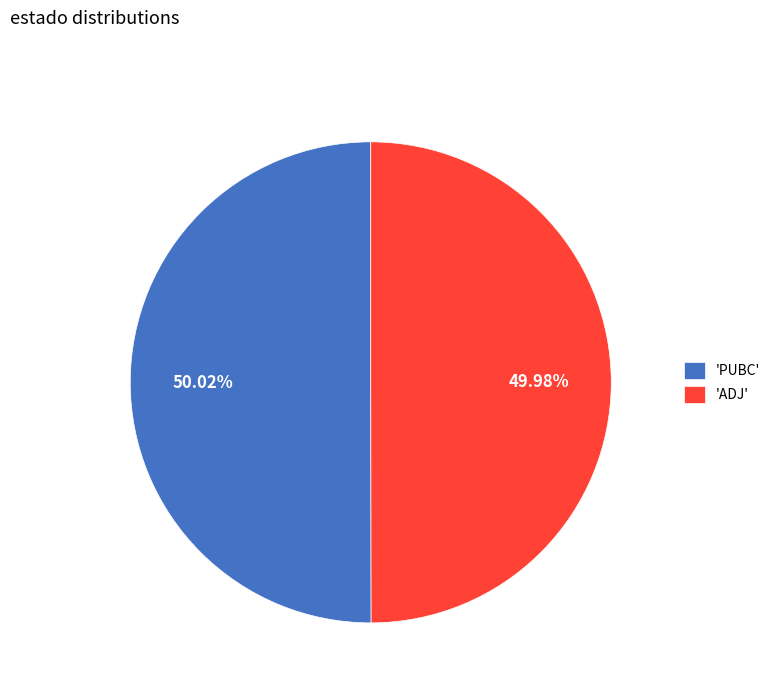

What is the ratio of the value at 'PUBC' to the value at 'ADJ'?

1.0